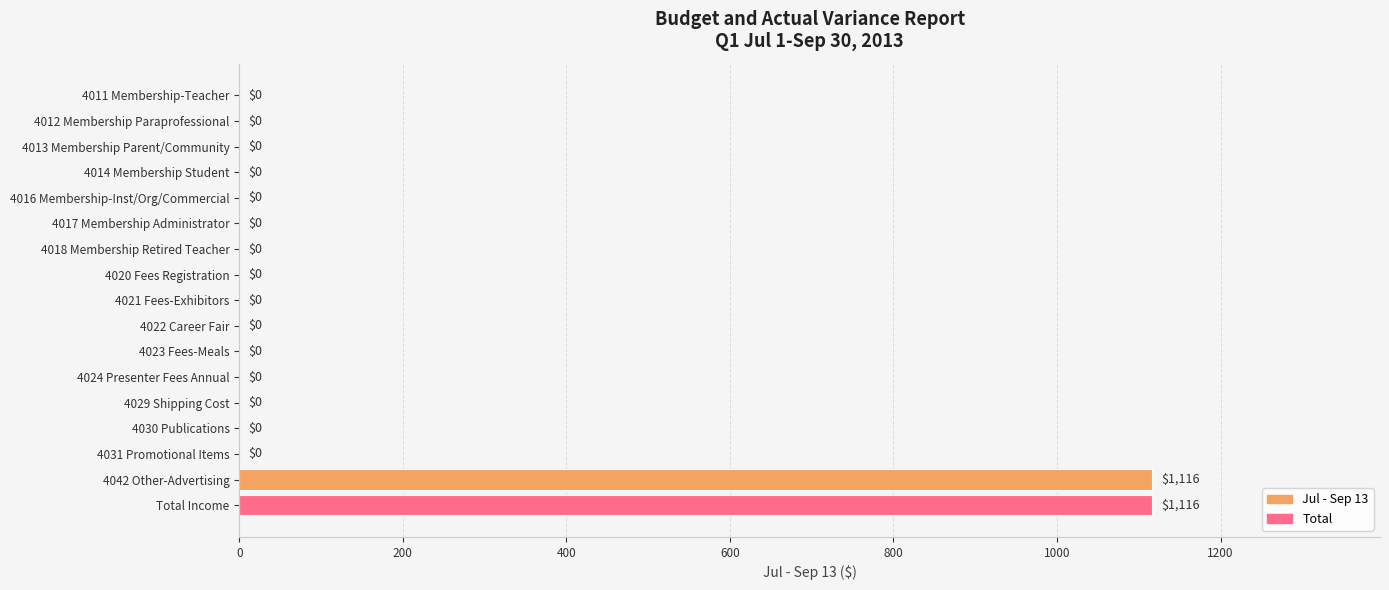

True or false: the data shows -452 at 4012 Membership Paraprofessional.

False